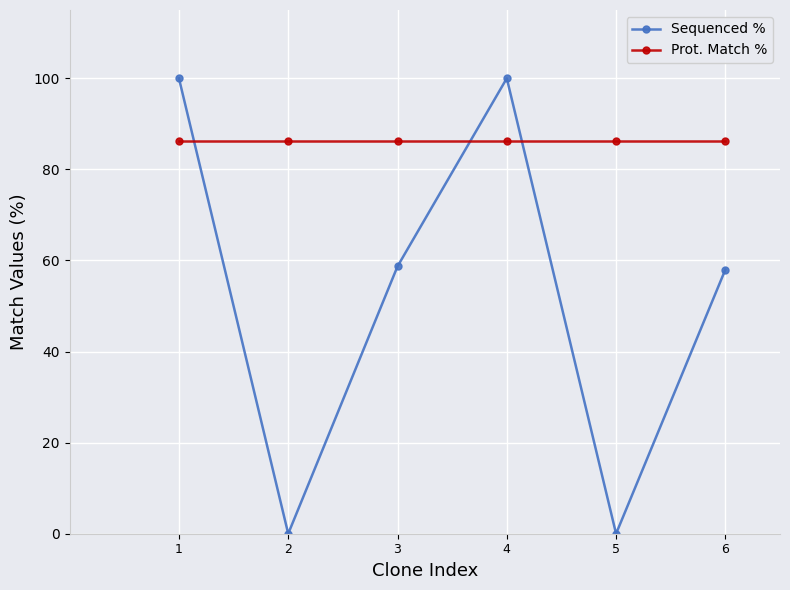

What is the average value of the Prot. Match % series?

86.3